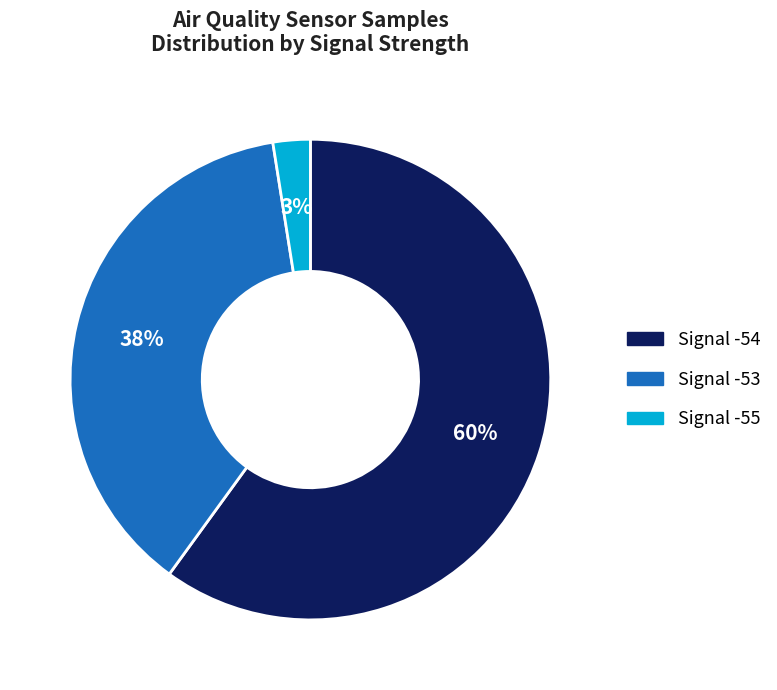

Rank the categories by value from highest to lowest.

Signal -54, Signal -53, Signal -55